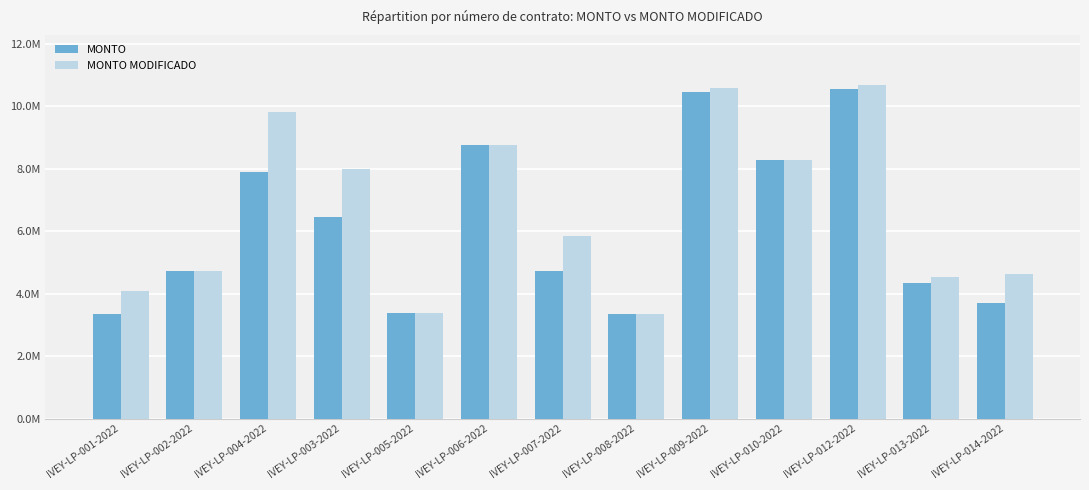

What are all the series names shown in the legend?

MONTO, MONTO MODIFICADO